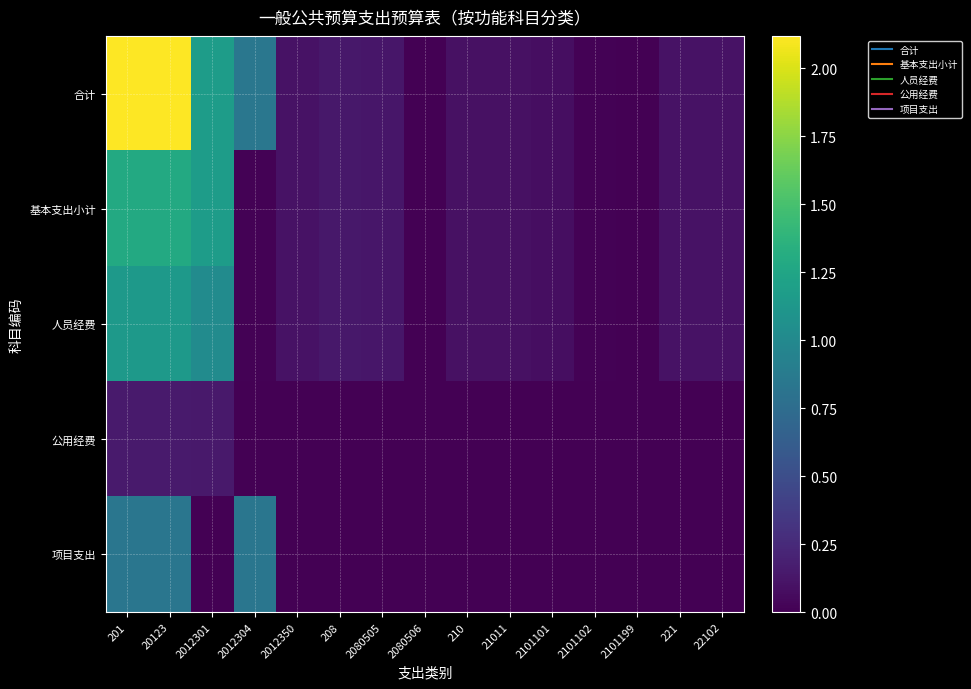

How many distinct data groups are displayed?

5